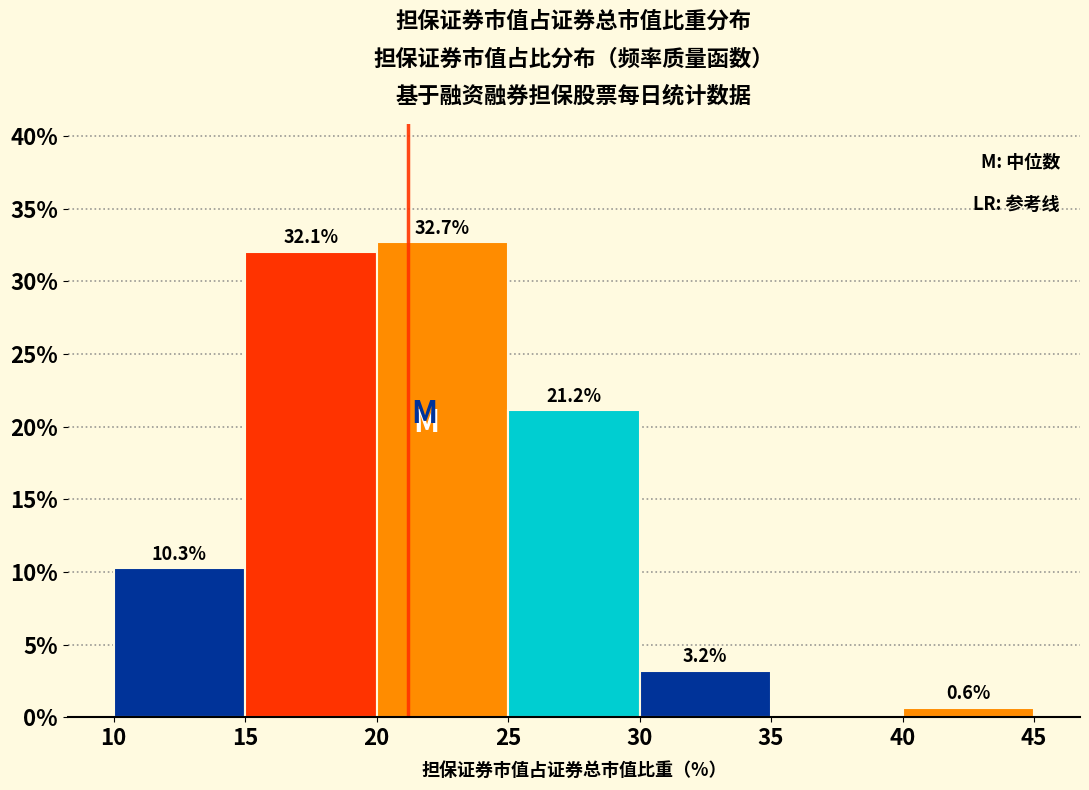

Over which range of the x-axis is the bar tallest?

20 to 25